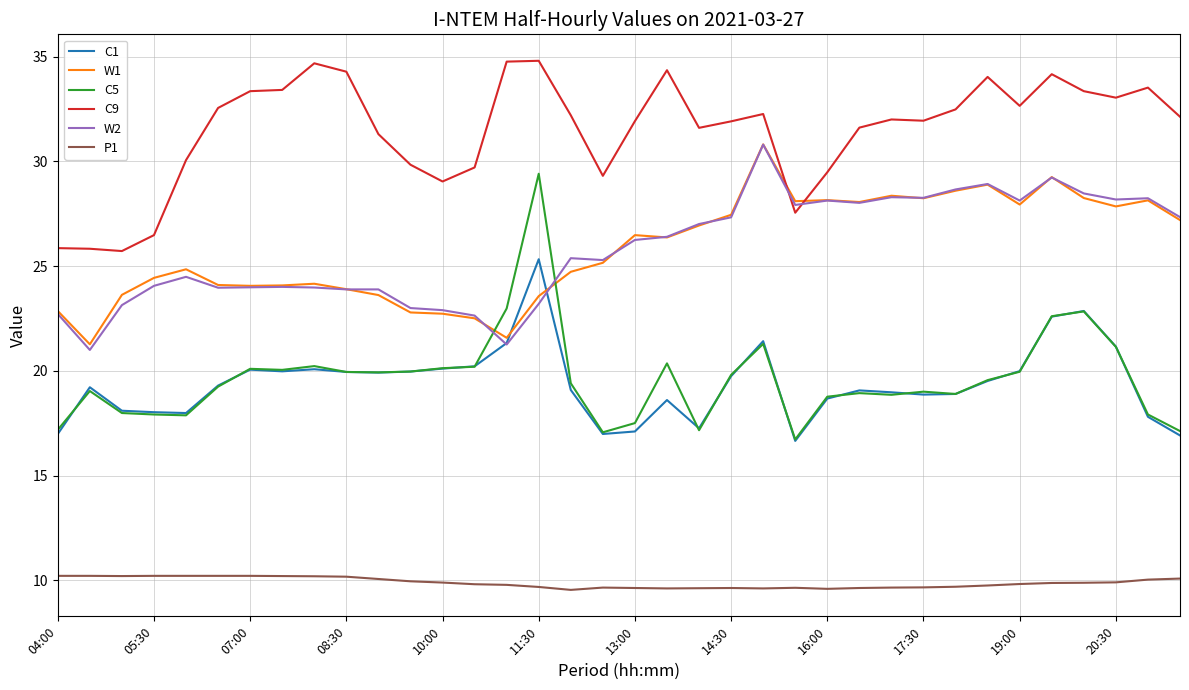

Which series has the largest total across all categories?

C9